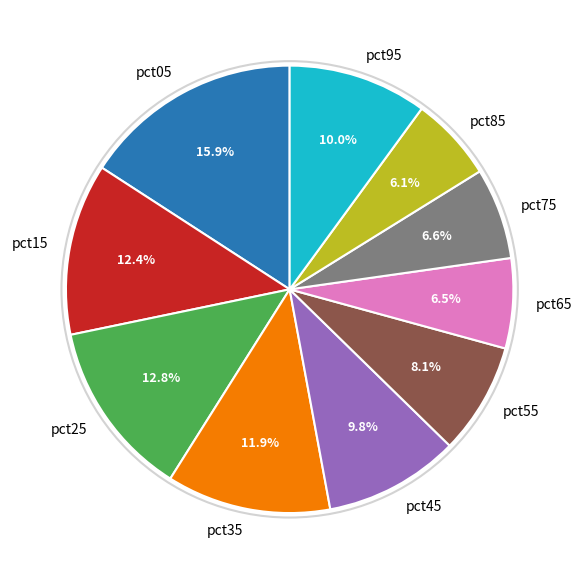

Which slice is the largest?

pct05